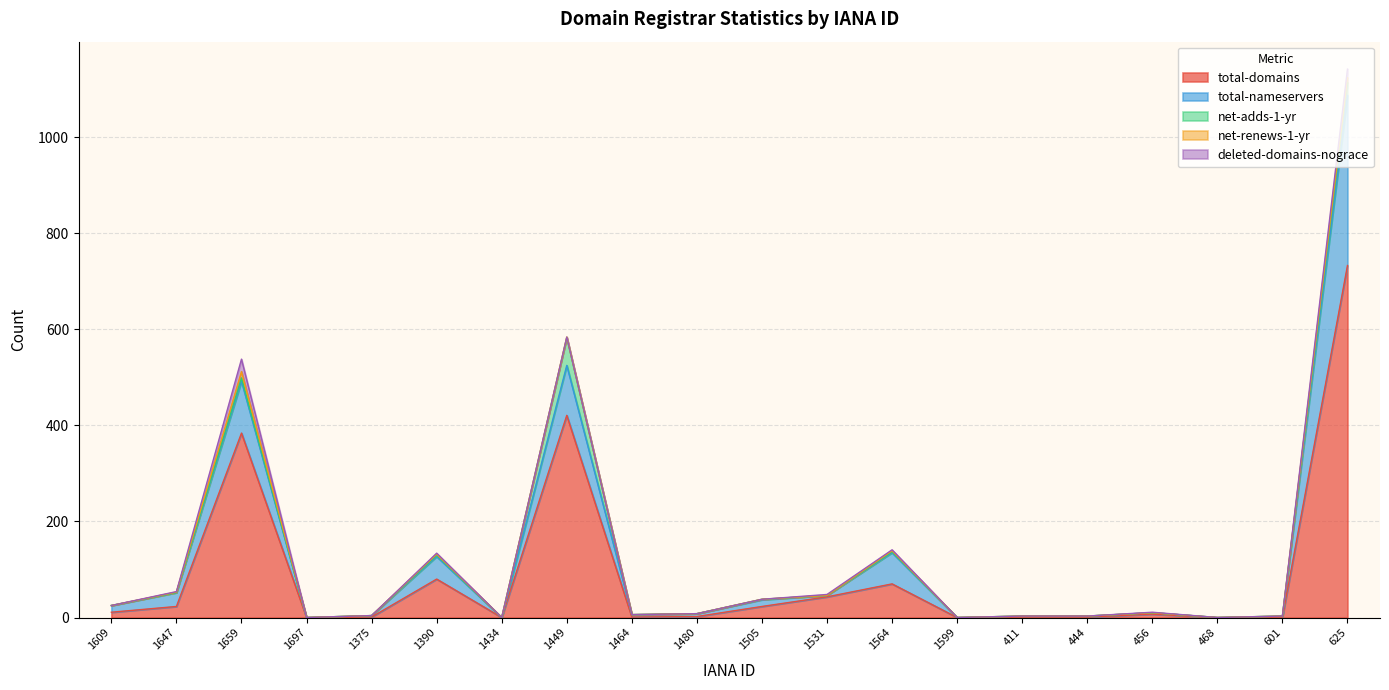

Which has a higher value, 468 or 1480?

1480